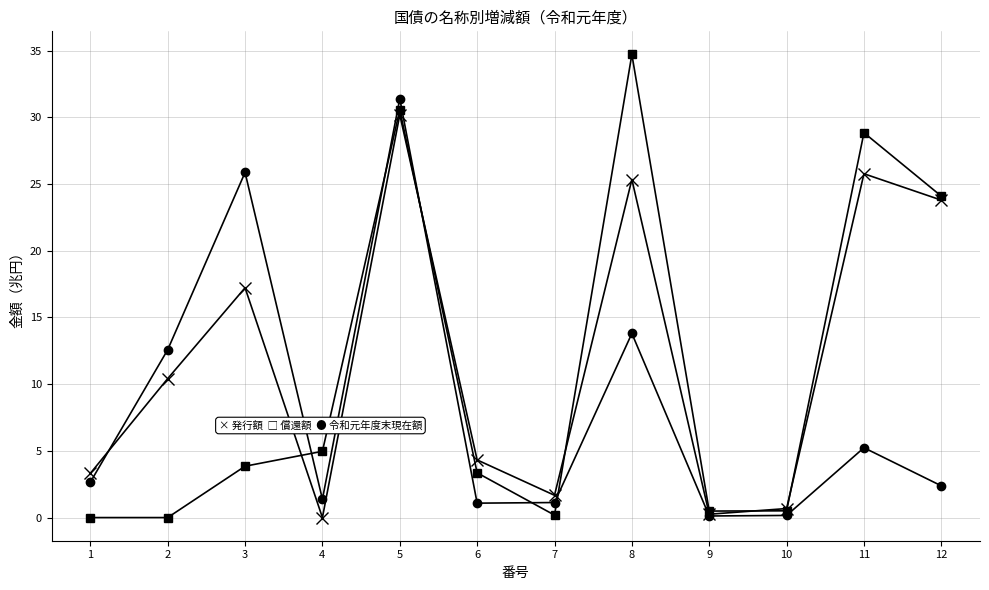

What is the total value across all series at 1?

6.0